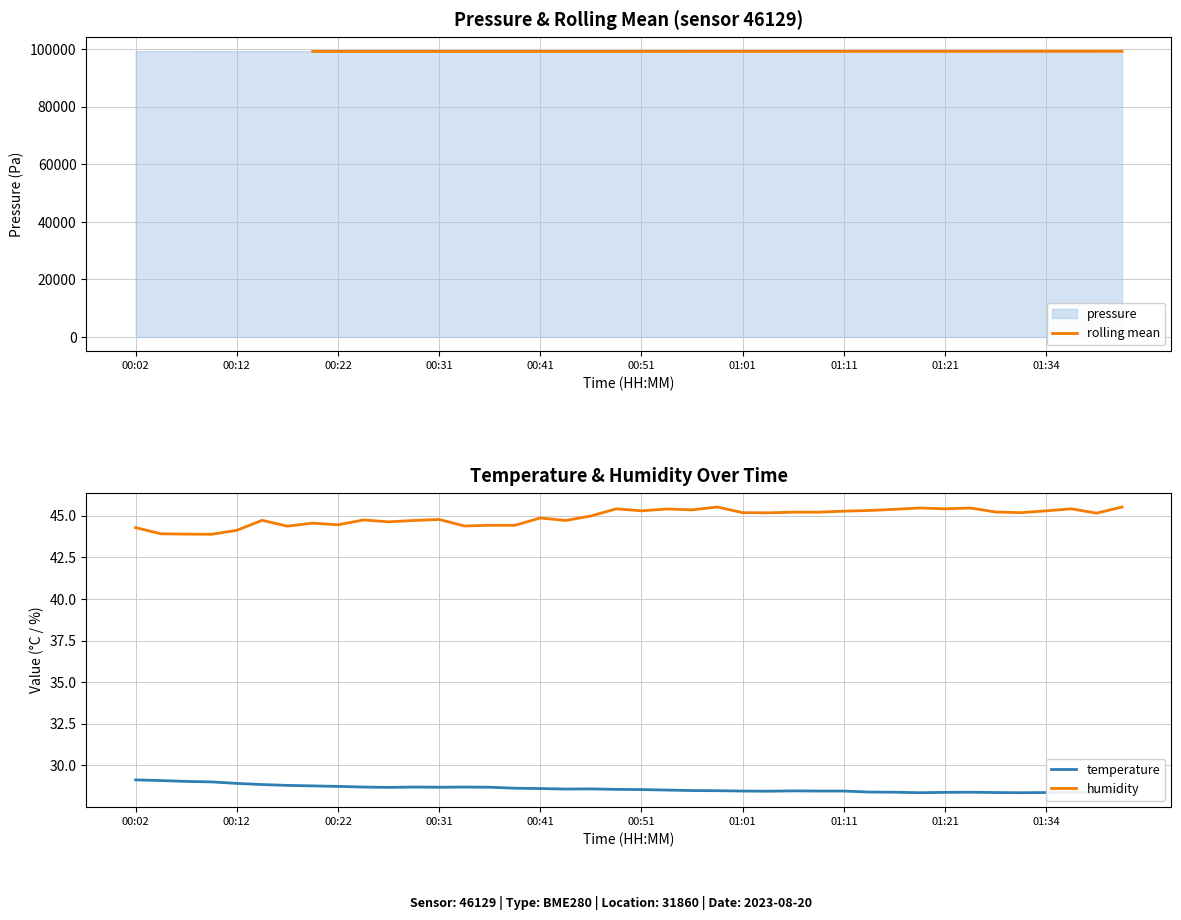

Which series has the largest range (max minus min)?

pressure